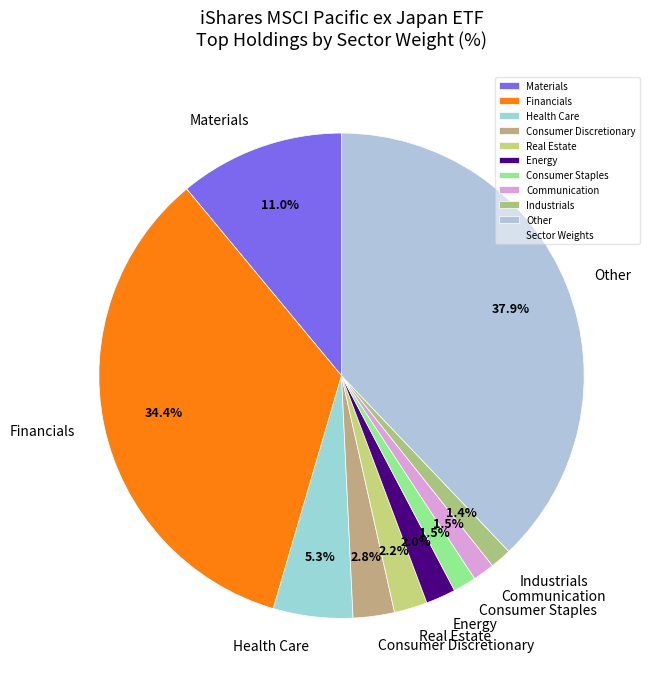

Is Real Estate the majority of the pie?

No